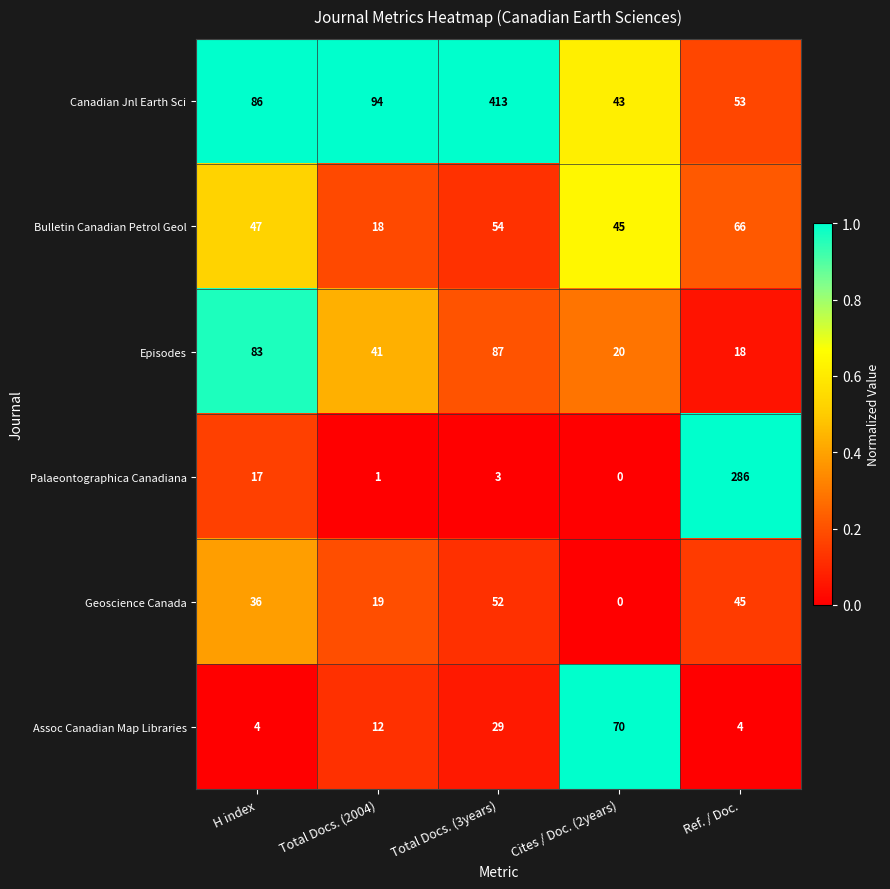

At which category is the sum across all series the highest?

Total Docs. (3years)